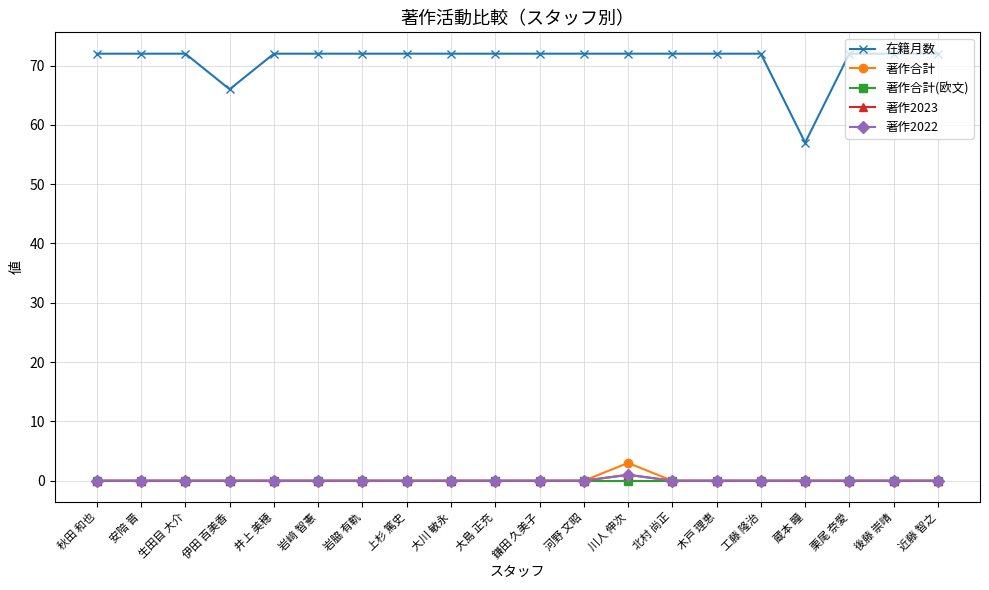

At how many categories does at least one series exceed 3?

20